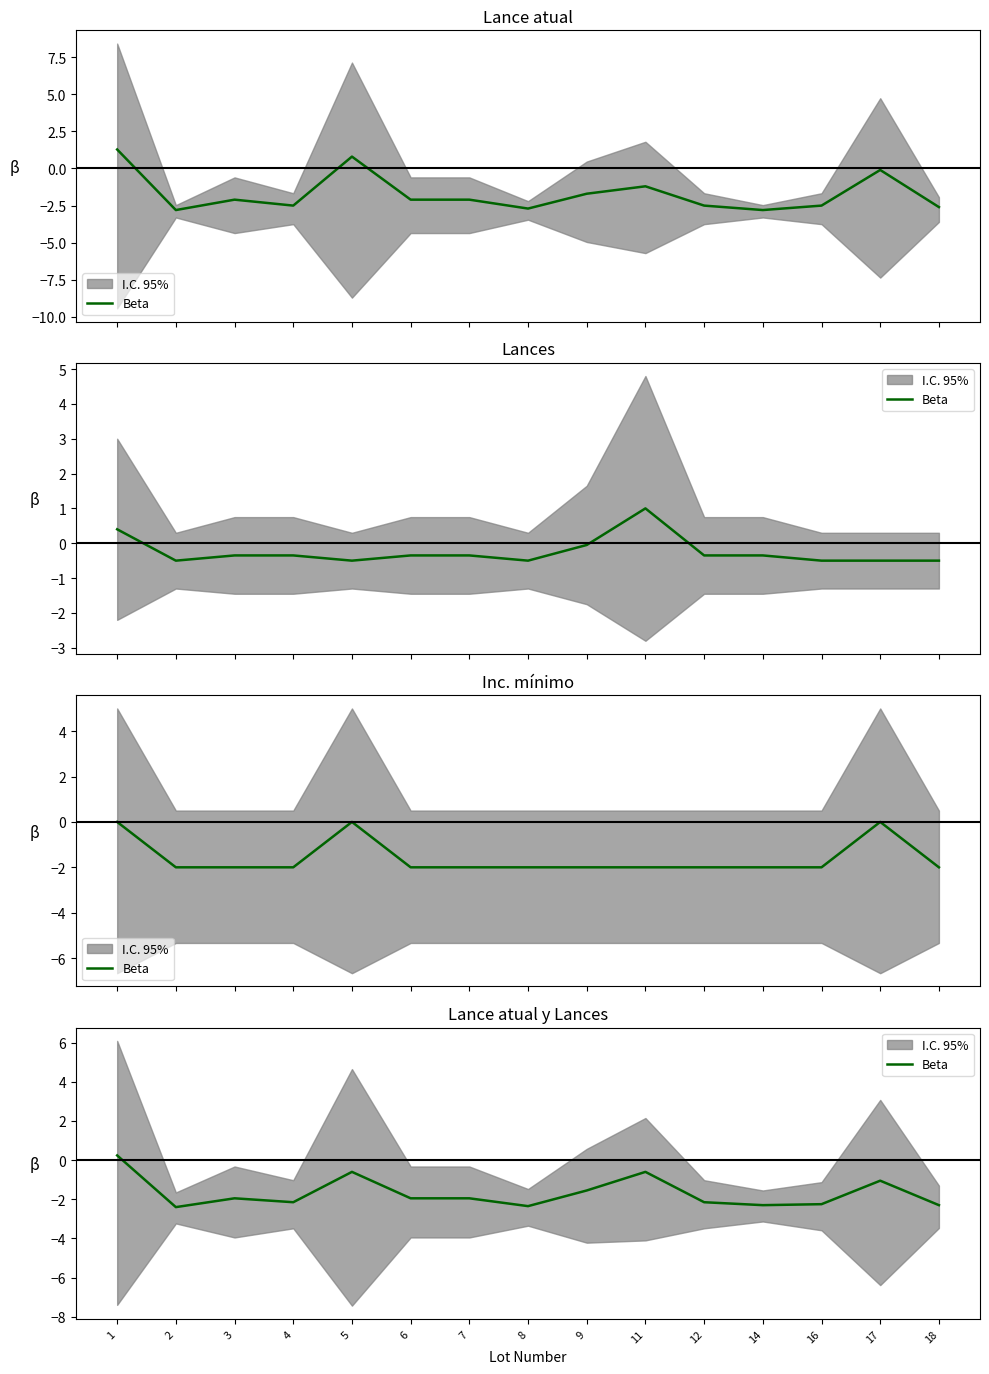

What is the difference between the values at 3 and 18?

0.3